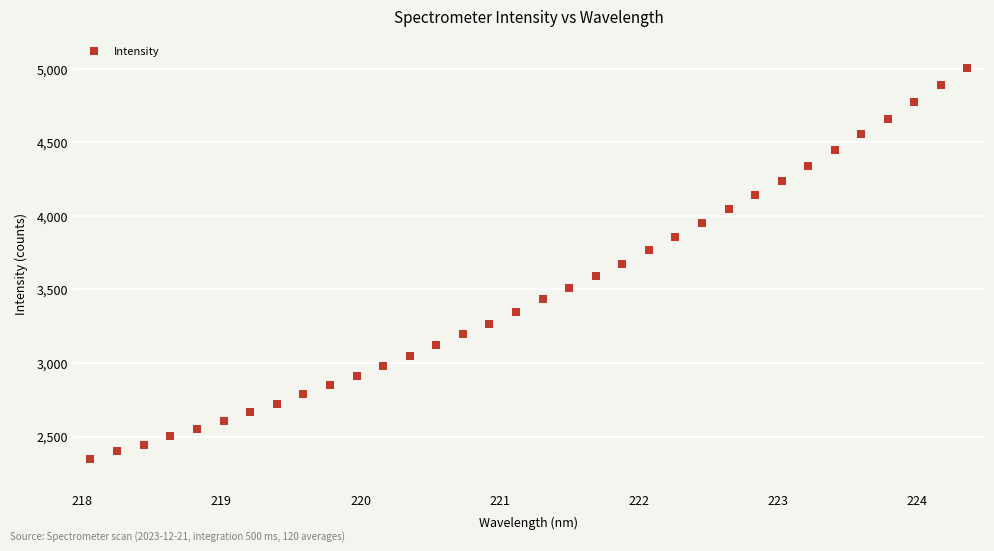

What is the range of Y values (max minus min)?

2658.0